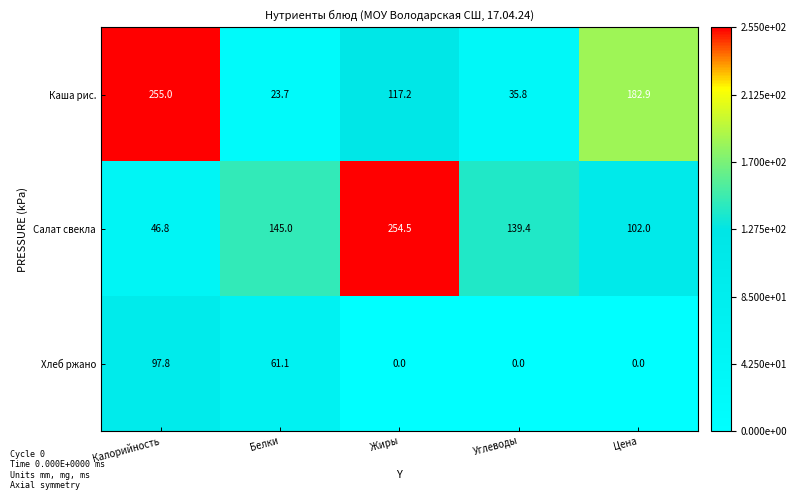

The value of Салат свекла at Цена is 102.0. True or false?

True